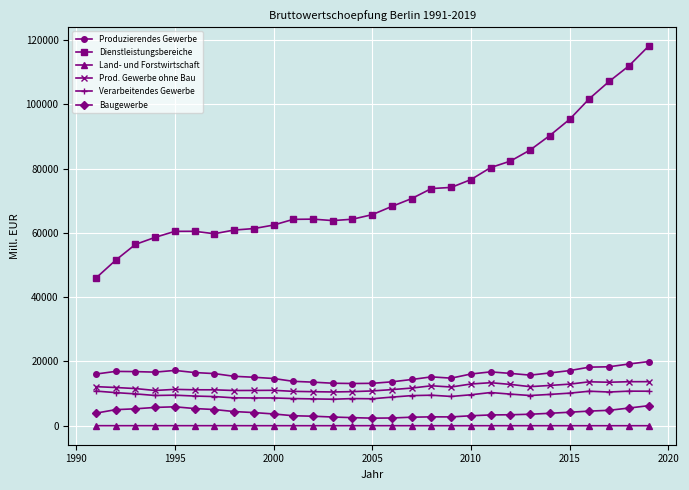

What is the value of the Baugewerbe point at the 23rd from the left?

3581.4